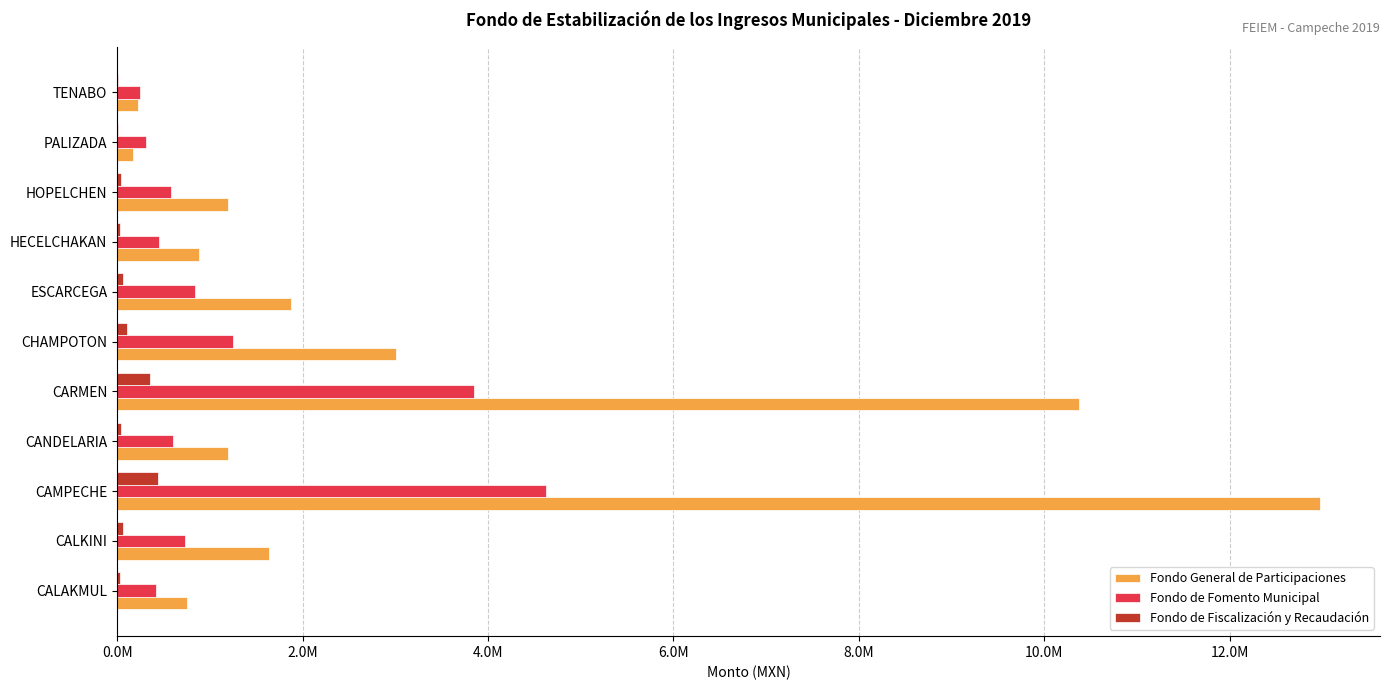

What is the minimum value for Fondo de Fiscalización y Recaudación?

11998.5